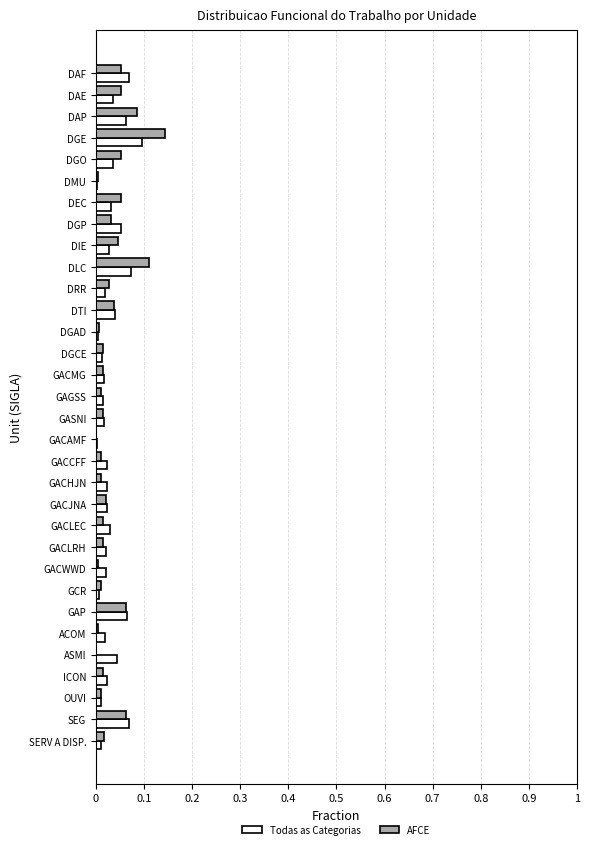

At which category is the sum across all series the highest?

DGE